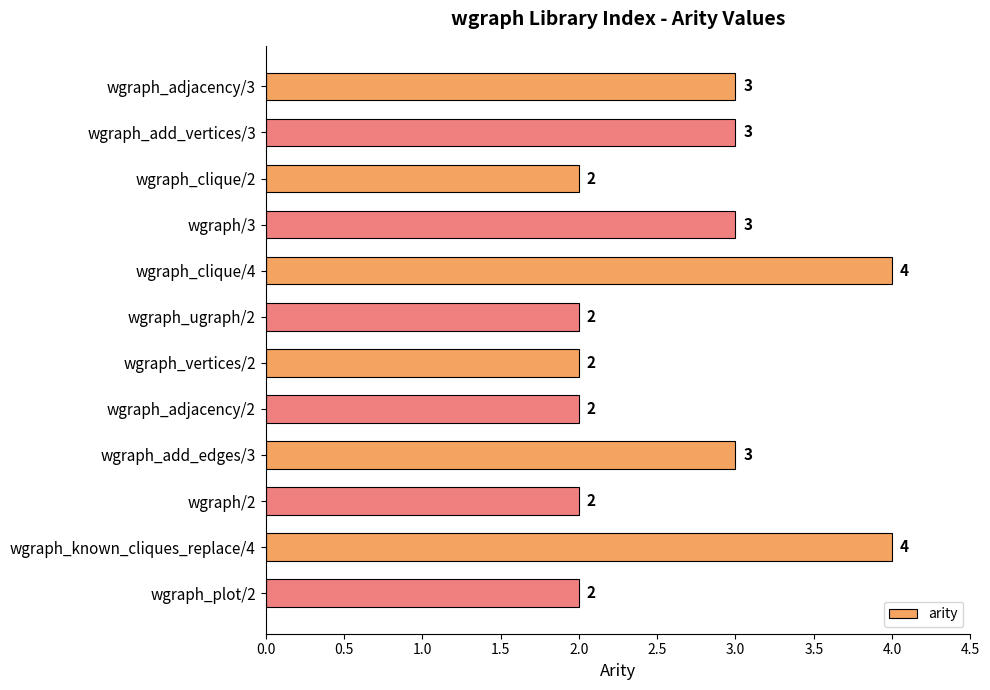

True or false: the data shows 0 at wgraph_plot/2.

False